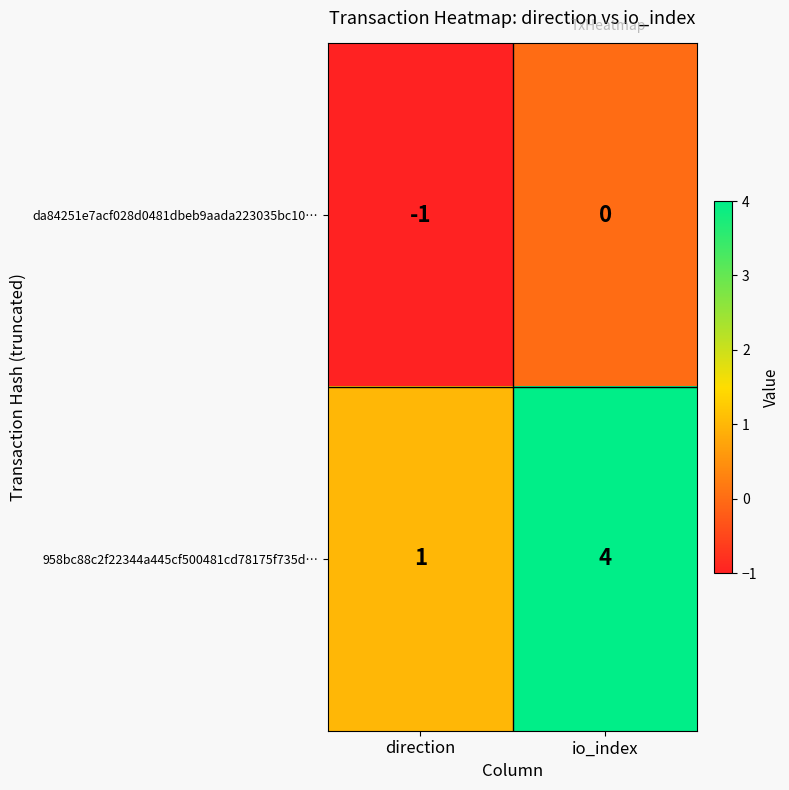

What is the greatest value displayed?

4